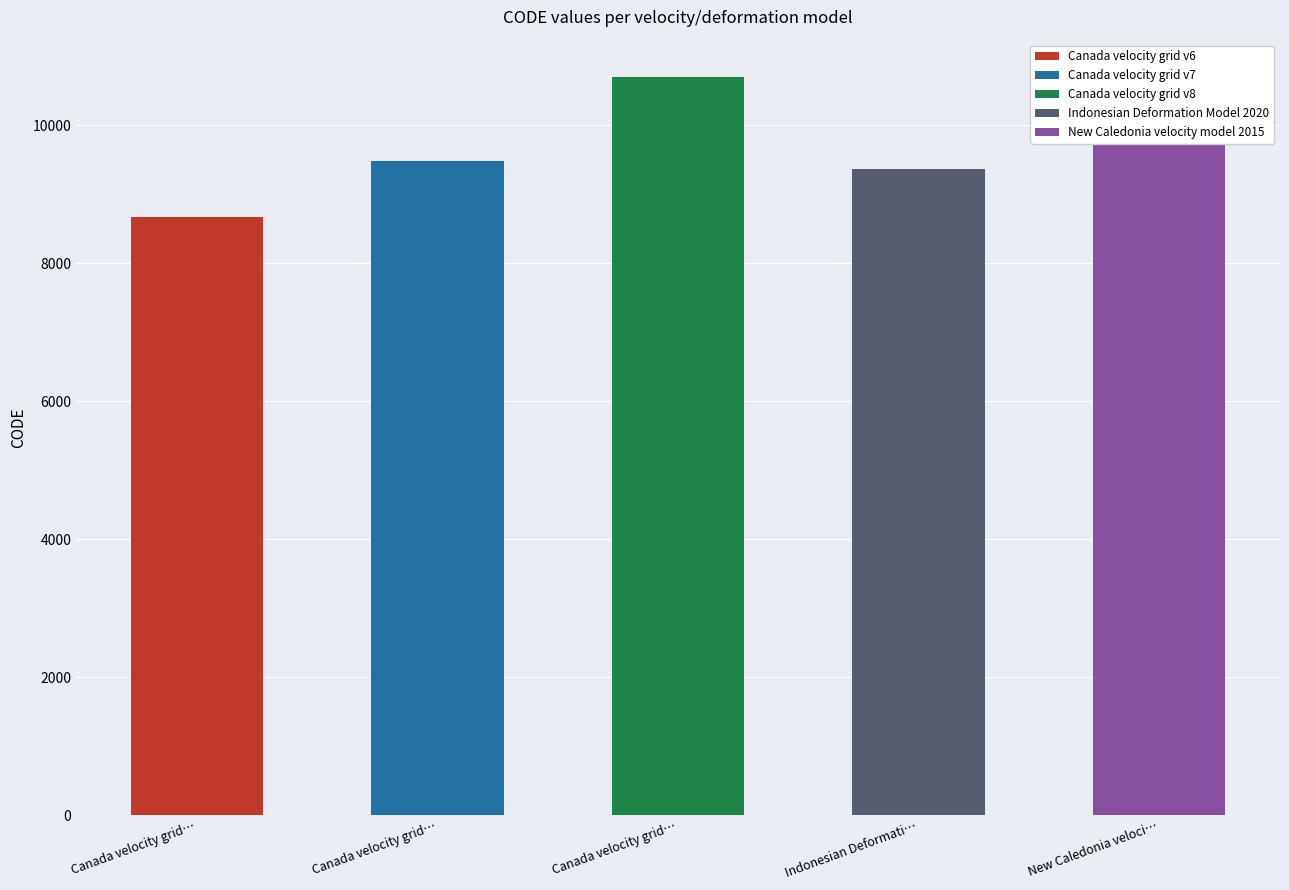

What is the change in value from Canada velocity grid v6 to Canada velocity grid v8?

+2031